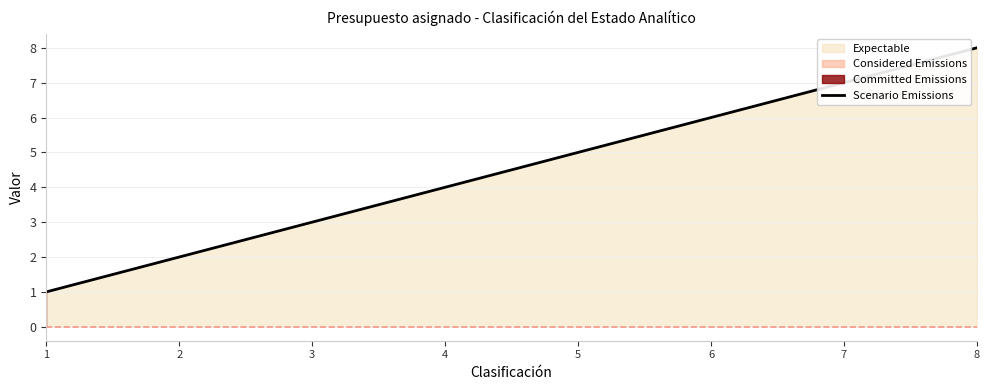

Approximately how many times larger is the value at 2 compared to 1?

2.0